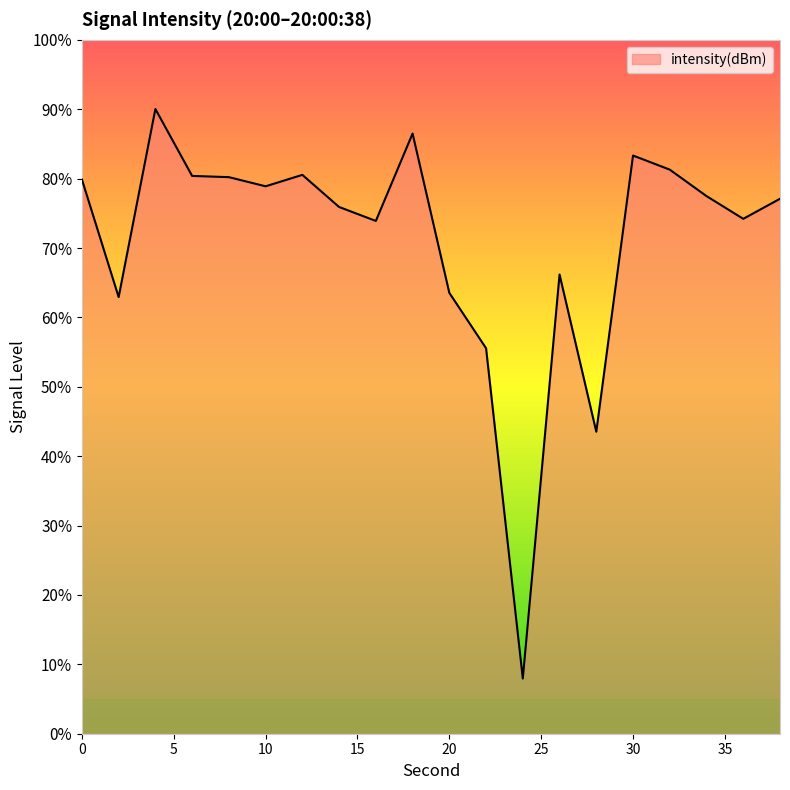

What is the difference between the maximum and minimum values?

82.1